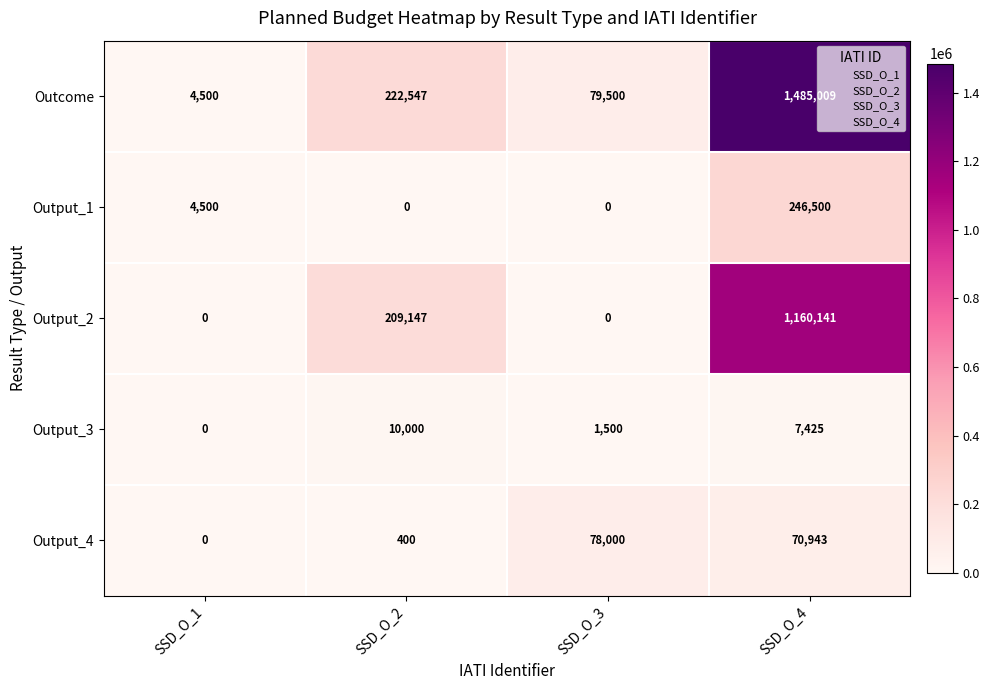

Reading right to left, extract all data points from this chart.

Outcome: 1485009	79500	222547	4500
Output_1: 246500	0	0	4500
Output_2: 1160141	0	209147	0
Output_3: 7425	1500	10000	0
Output_4: 70943	78000	400	0